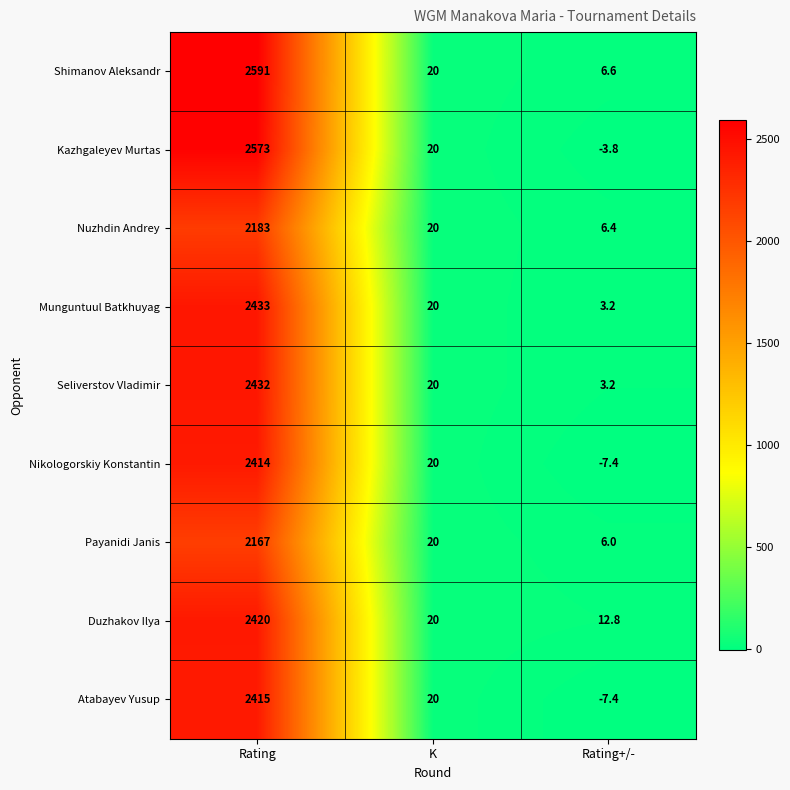

What is the difference between the maximum and second lowest values in the Munguntuul Batkhuyag series?

2413.0